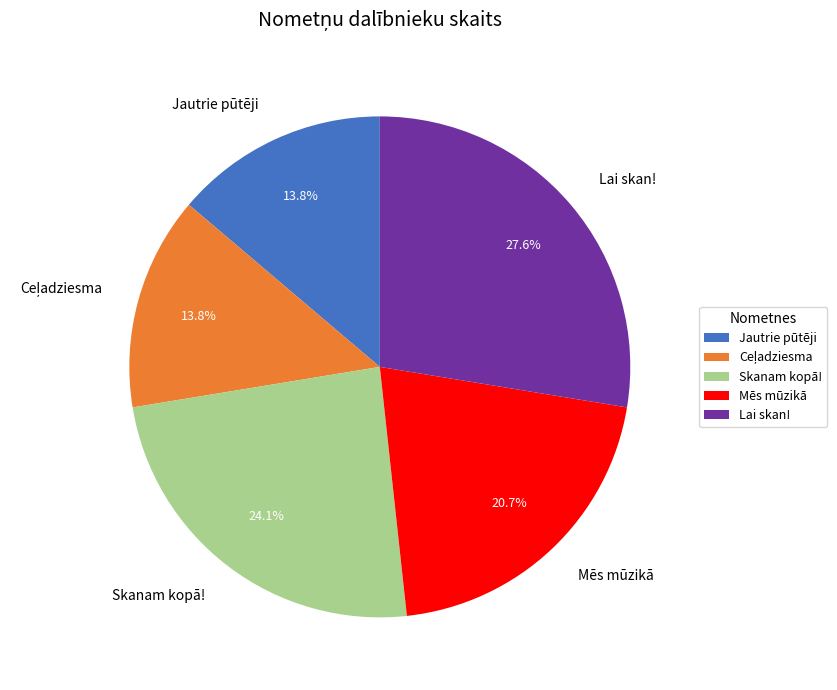

Is there a majority slice in this chart?

No